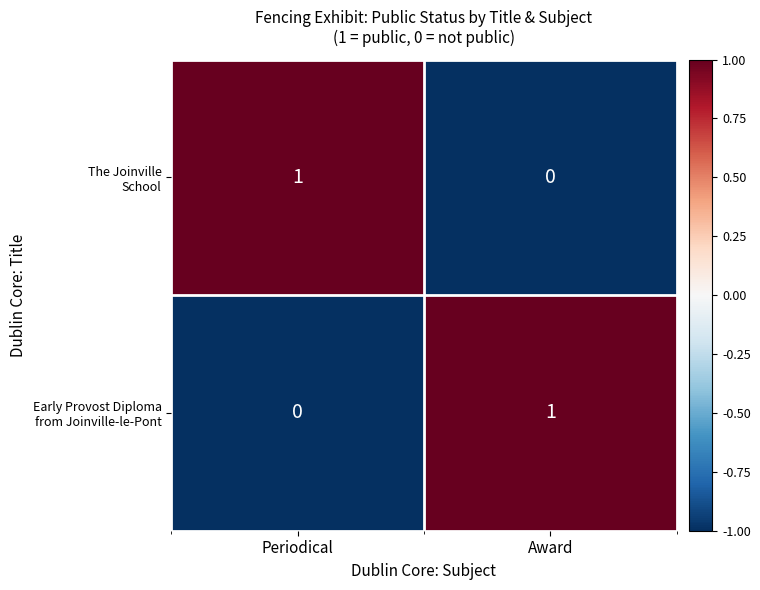

Count the number of data series in this chart.

2